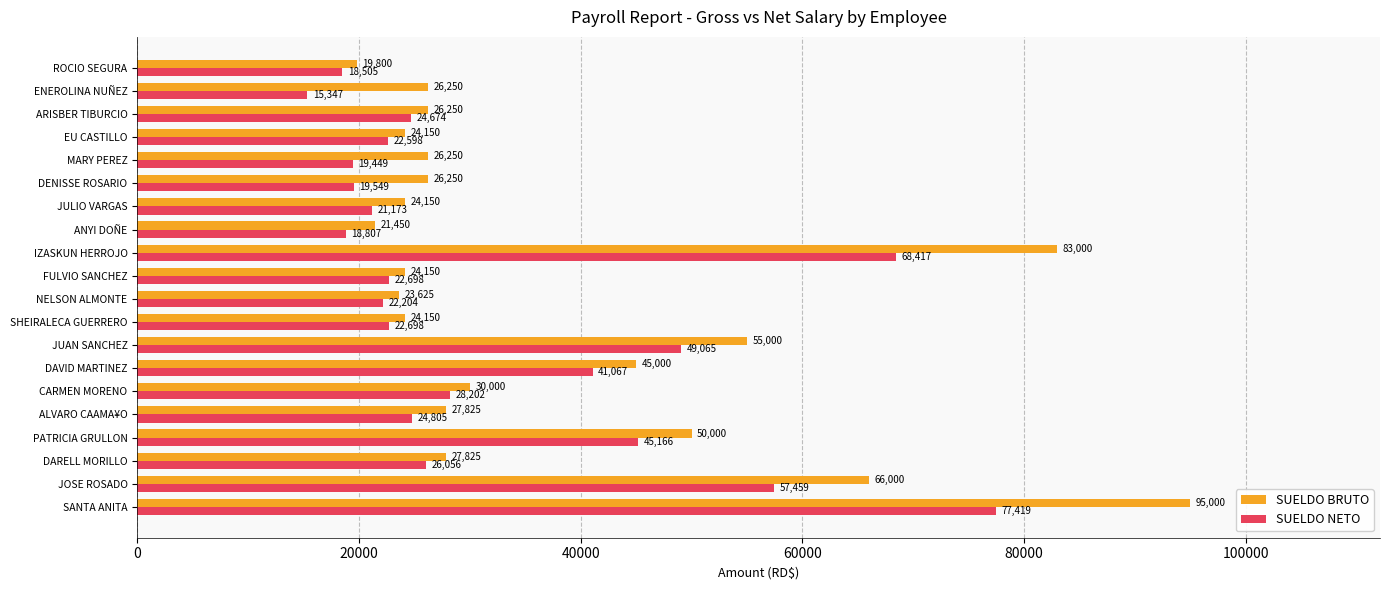

Rank the series by their maximum value, from lowest to highest.

SUELDO NETO, SUELDO BRUTO